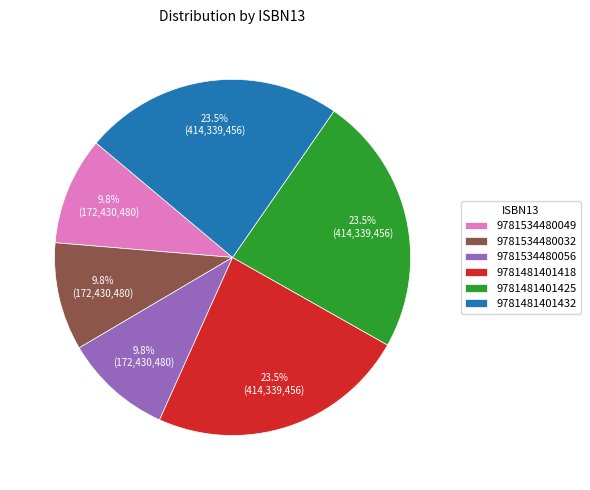

Count the number of slices in the pie.

6